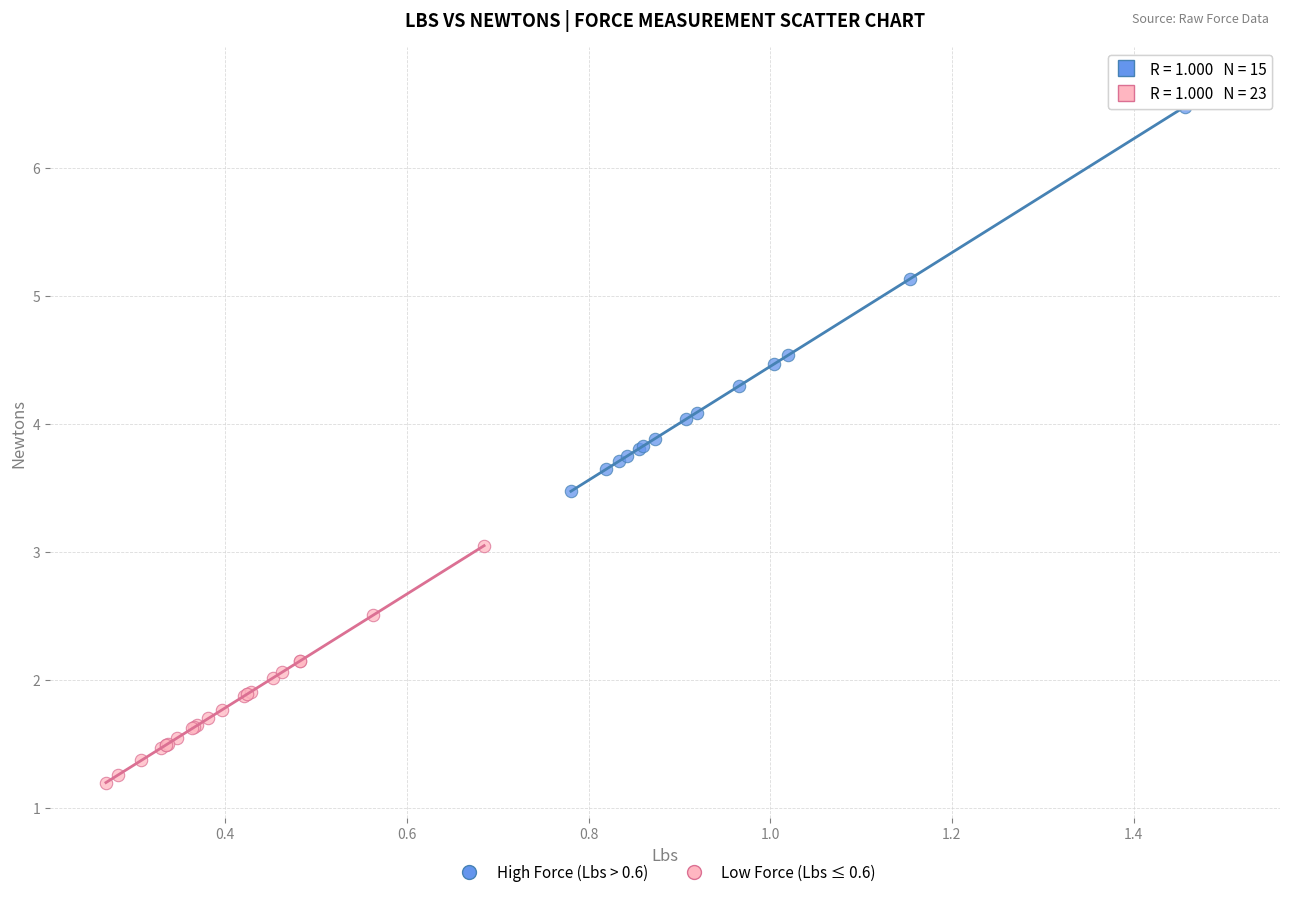

What are all the series names shown in the legend?

High Force (Lbs > 0.6), Low Force (Lbs ≤ 0.6)